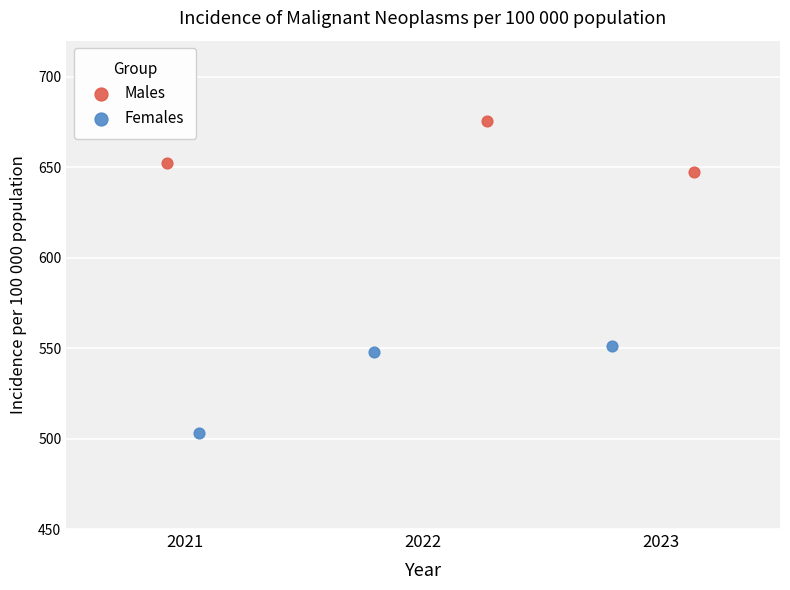

Which series reaches the minimum Y coordinate?

Females